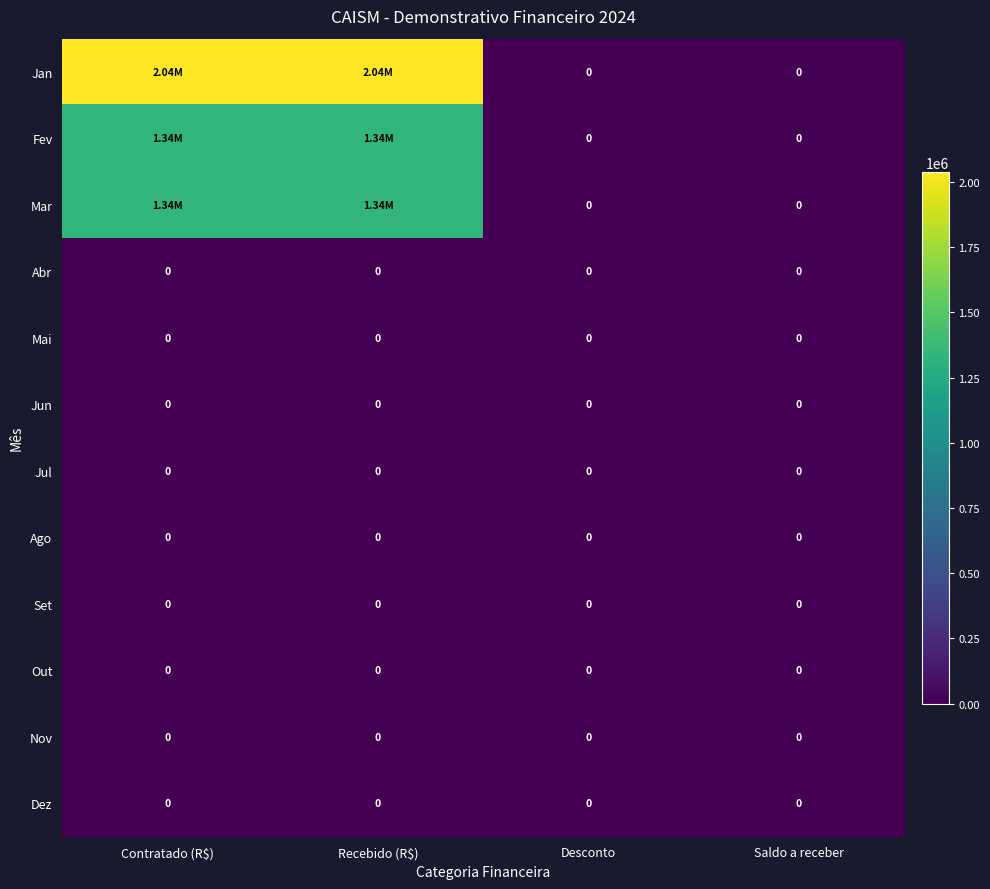

Between Recebido (R$) and Contratado (R$), which is larger?

Recebido (R$)